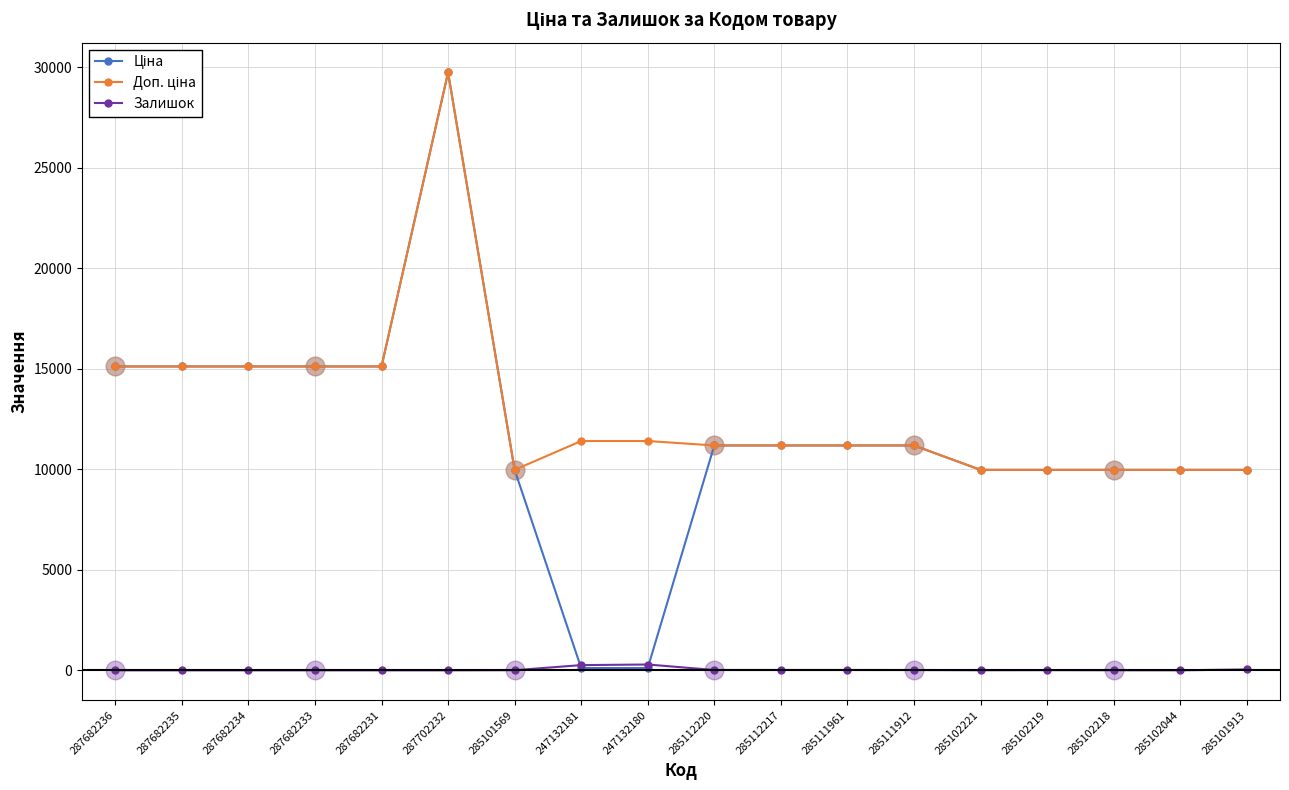

At which category is the sum across all series the highest?

287702232